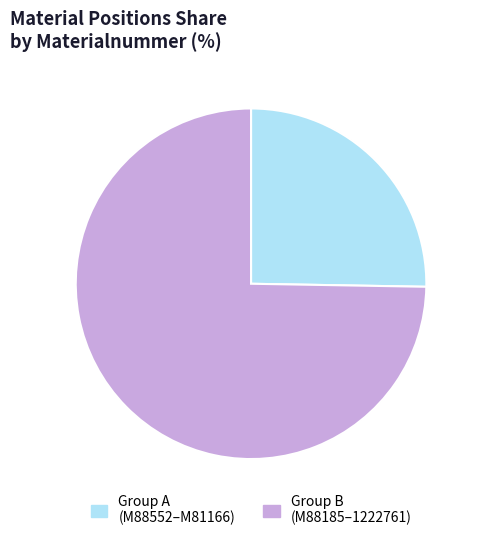

Rank the categories by value from highest to lowest.

Group B (M88185–1222761), Group A (M88552–M81166)